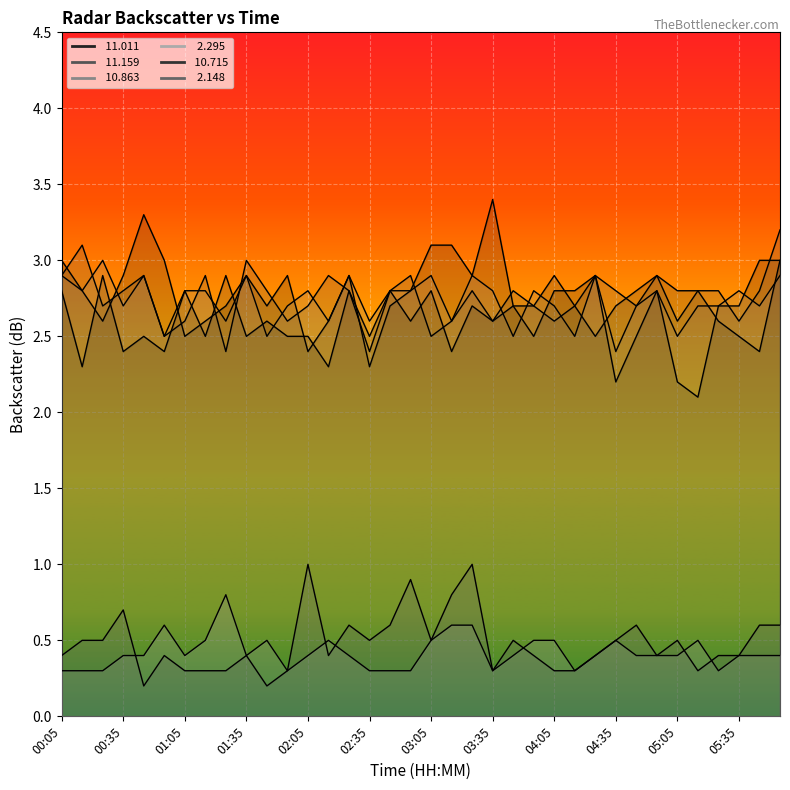

True or false:  11.159 and  10.715 cross at least once.

True